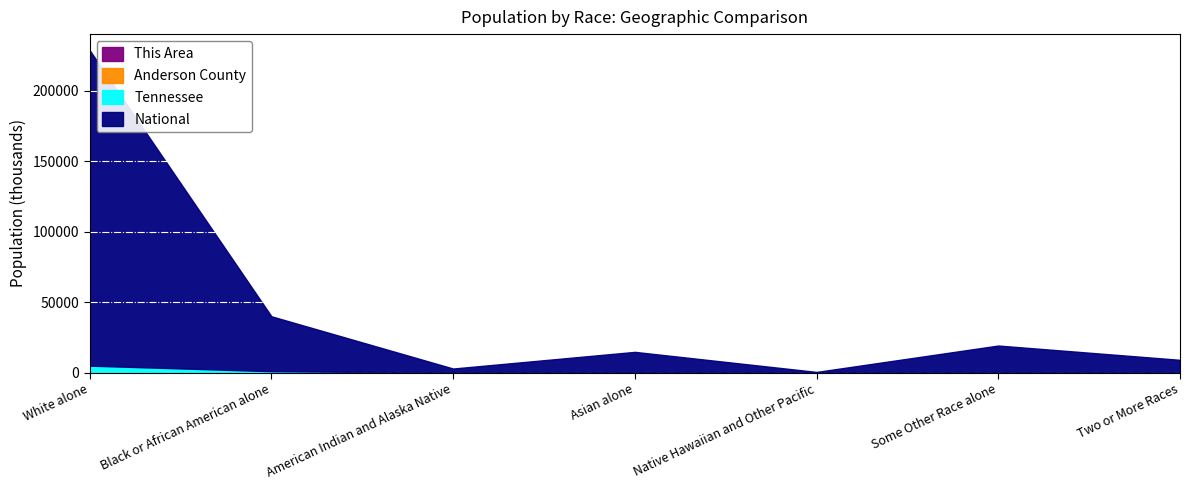

What is the sum of the This Area values at American Indian and Alaska Native and Some Other Race alone?

21